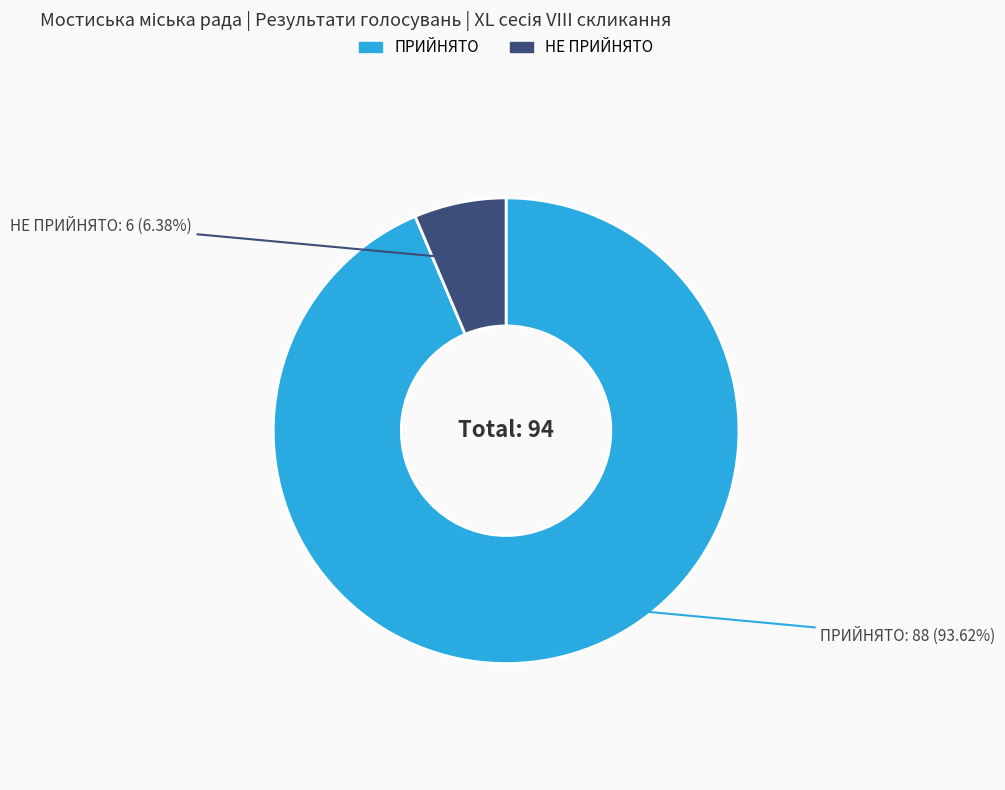

What is the ratio of the value at ПРИЙНЯТО to the value at НЕ ПРИЙНЯТО?

14.7